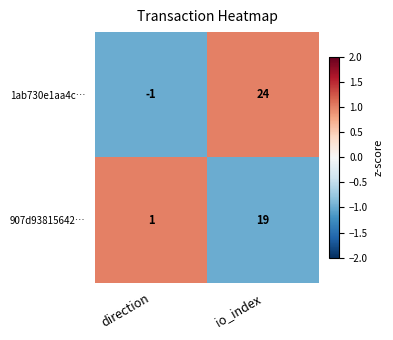

At which category is the sum across all series the highest?

io_index